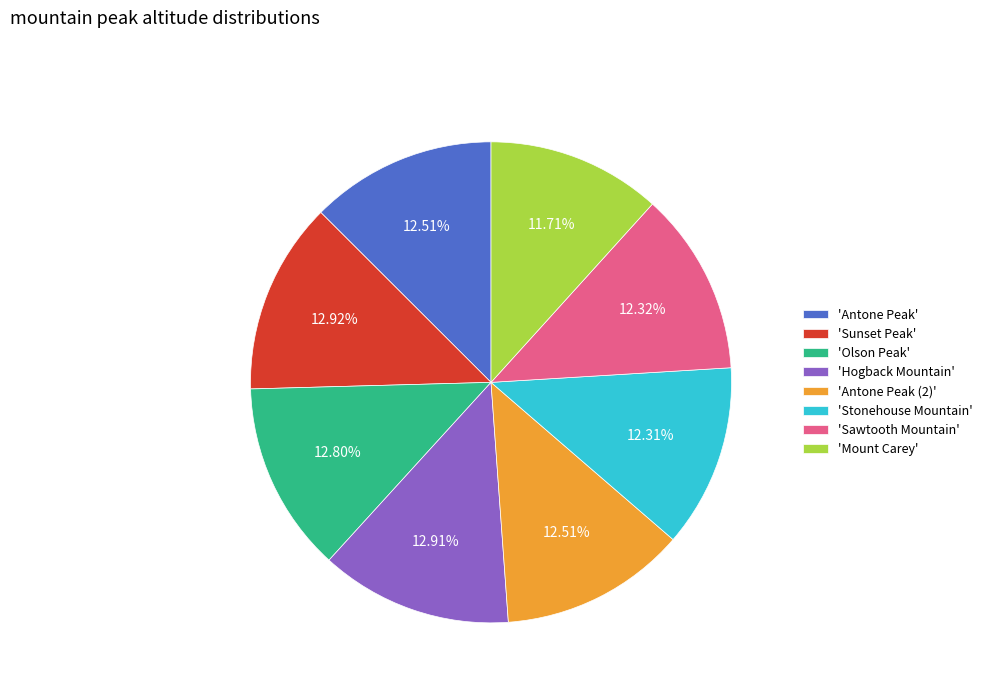

Is there a majority slice in this chart?

No